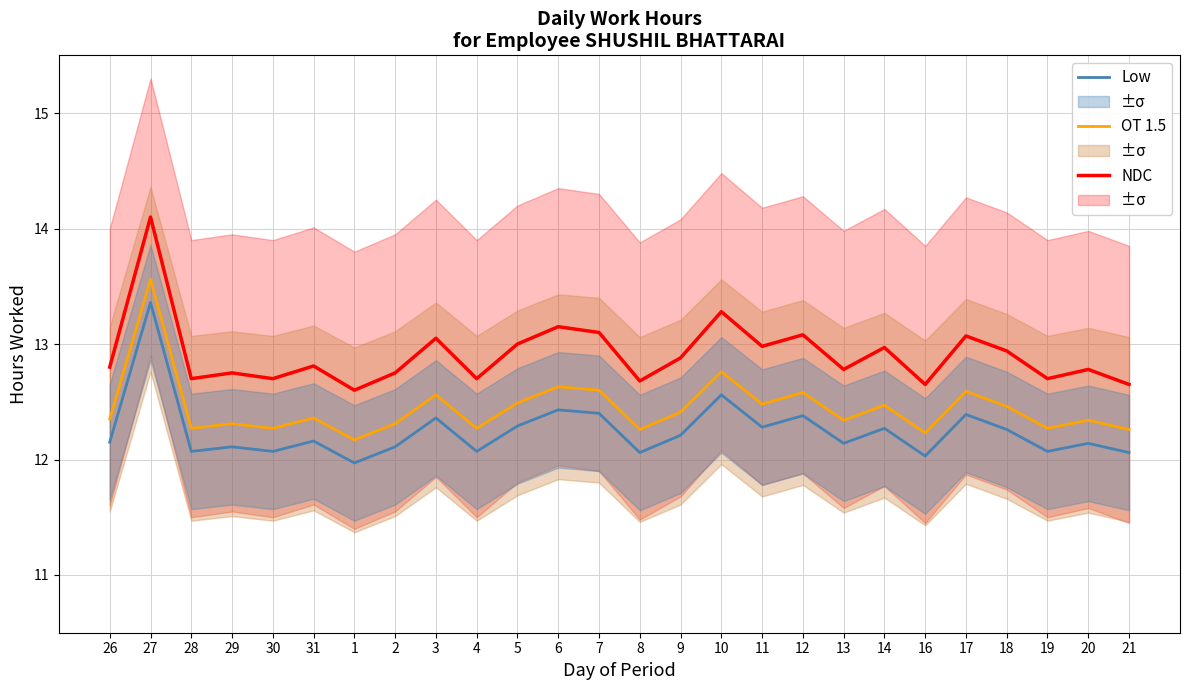

What is the label of the 14th point from the right?

7